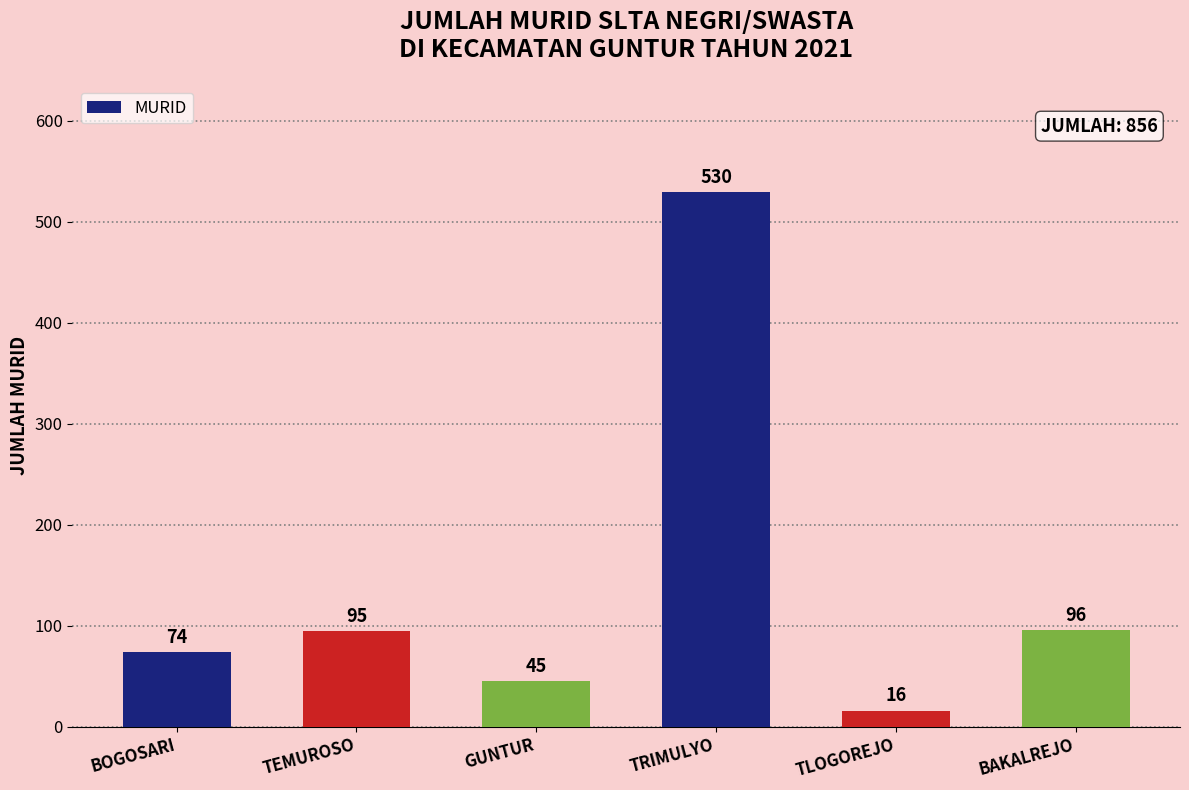

The chart shows a value of 51 at BAKALREJO. True or false?

False